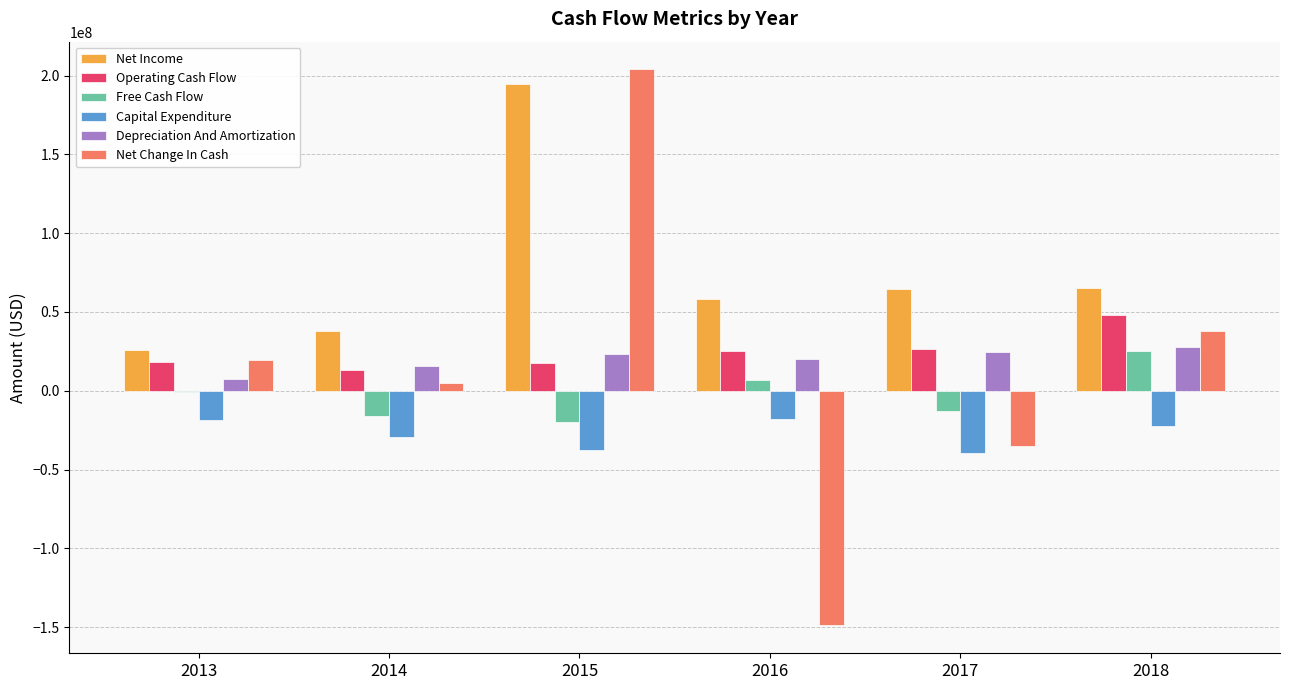

The Net Income series shows 103538214.7 at 2016. True or false?

False